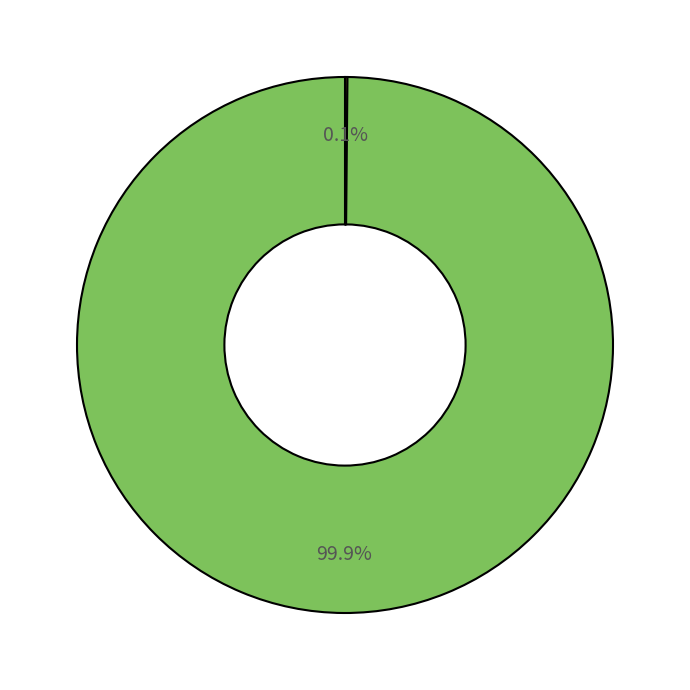

To the nearest percent, what is the average slice percentage?

50%